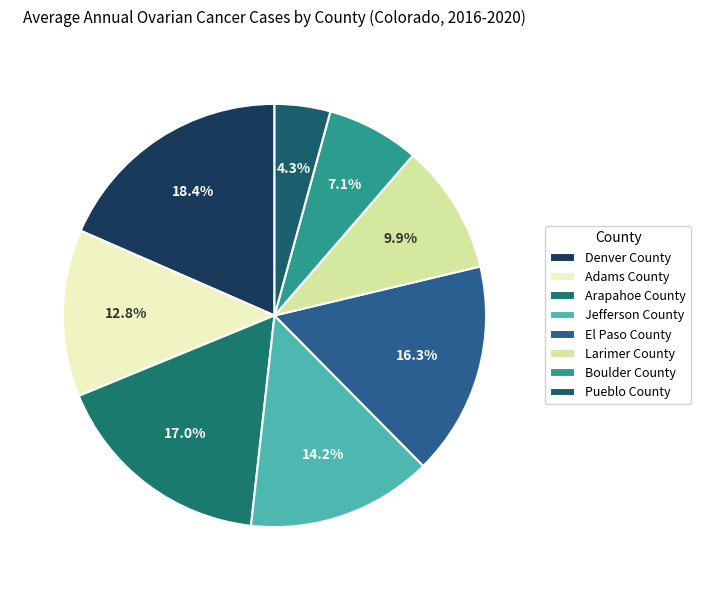

The Arapahoe County slice represents 17% of the pie. True or false?

True